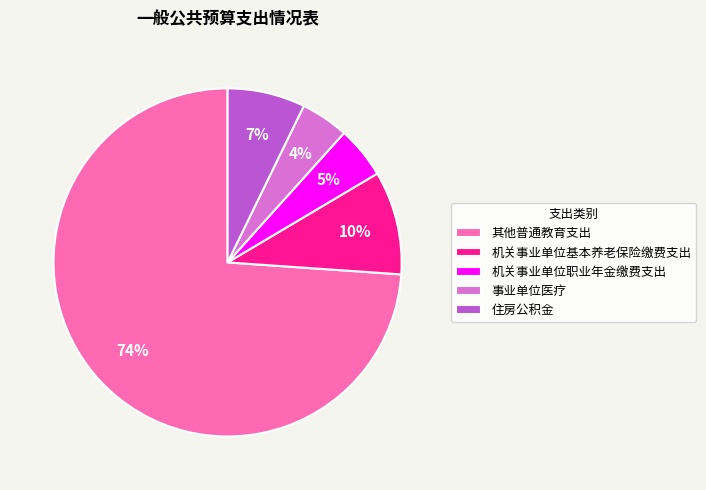

To the nearest percent, what is the average slice percentage?

20%